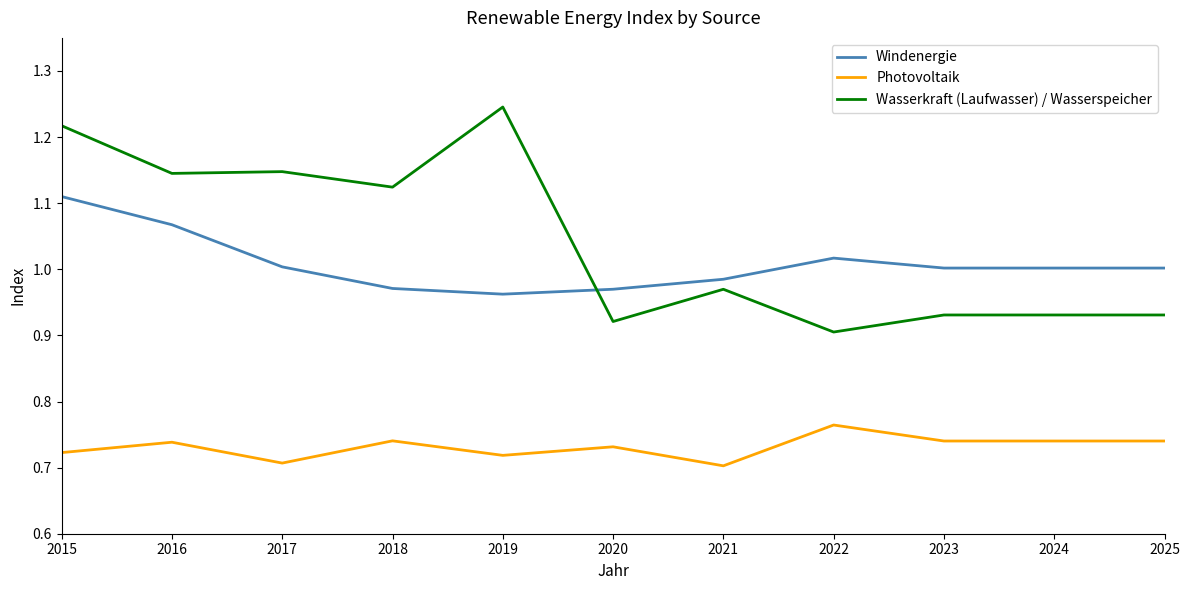

Count the Photovoltaik values in the range 0 to 1.

11